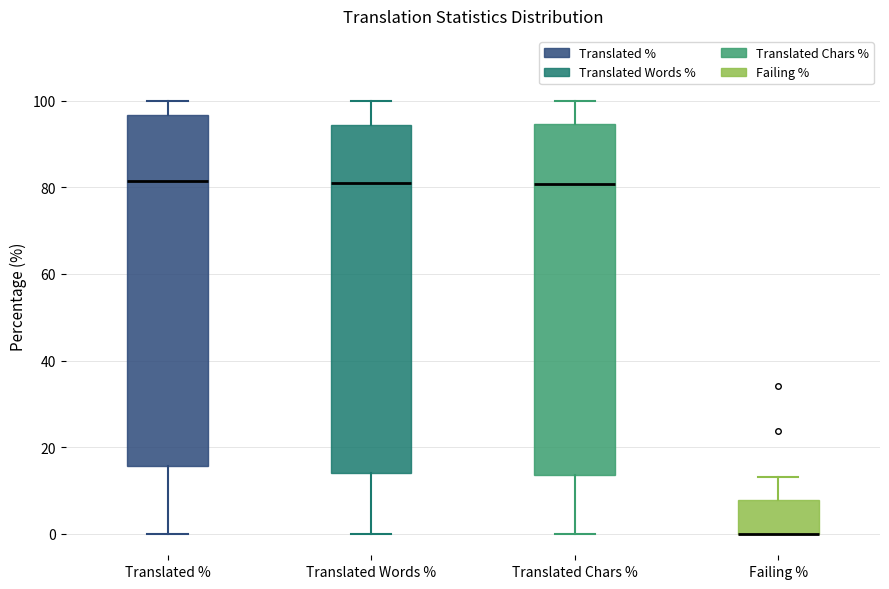

Reading left to right, transcribe this box plot: for each box, give where its median line is, the range the box spans, and where its two whiskers end, as read against the y-axis. The values are not printed on the chart, so give them approximately, as read against the axis.

Translated %: median 82, box 16 to 96, whiskers 0 to 100
Translated Words %: median 82, box 14 to 94, whiskers 0 to 100
Translated Chars %: median 80, box 14 to 94, whiskers 0 to 100
Failing %: median 0 (drawn on the box's lower edge), box 0 to 8, whiskers 0 to 14